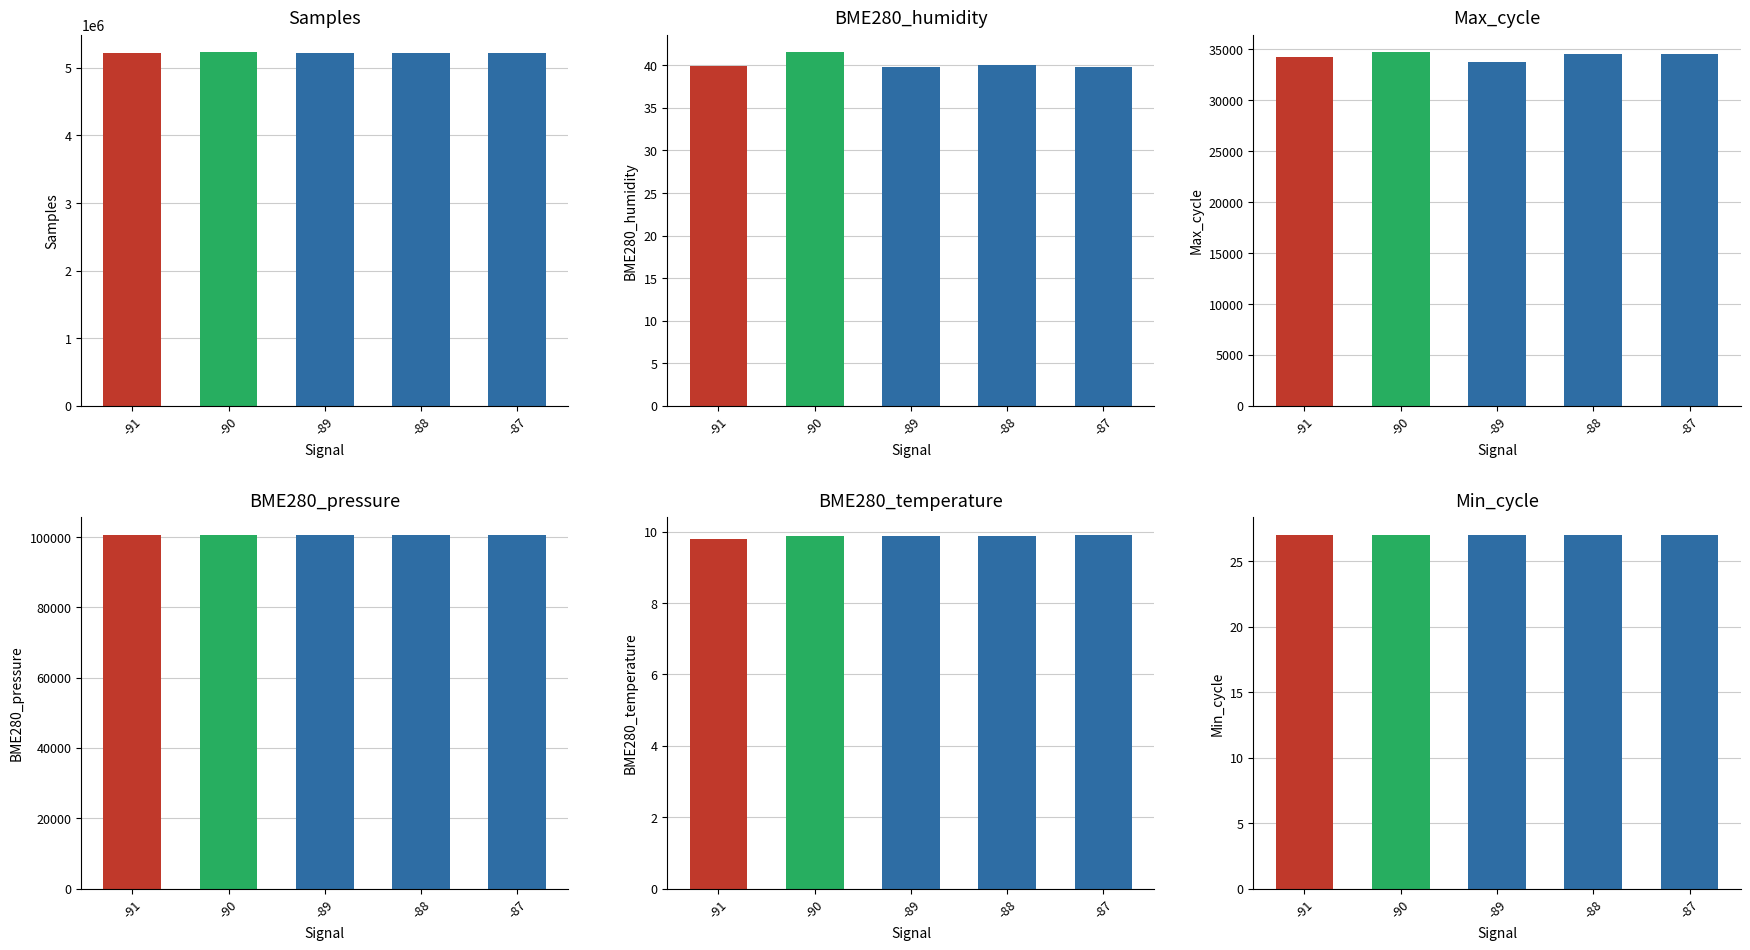

At which category is the sum across all series the highest?

-90